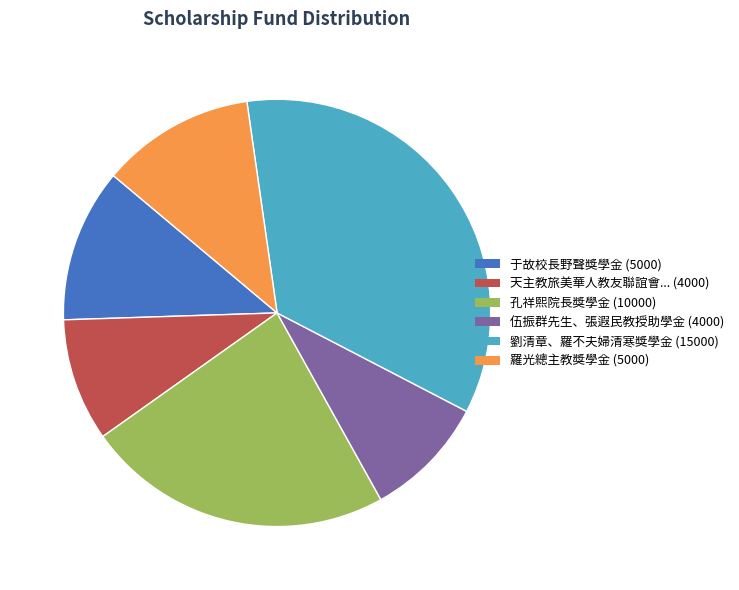

Is there a majority slice in this chart?

No